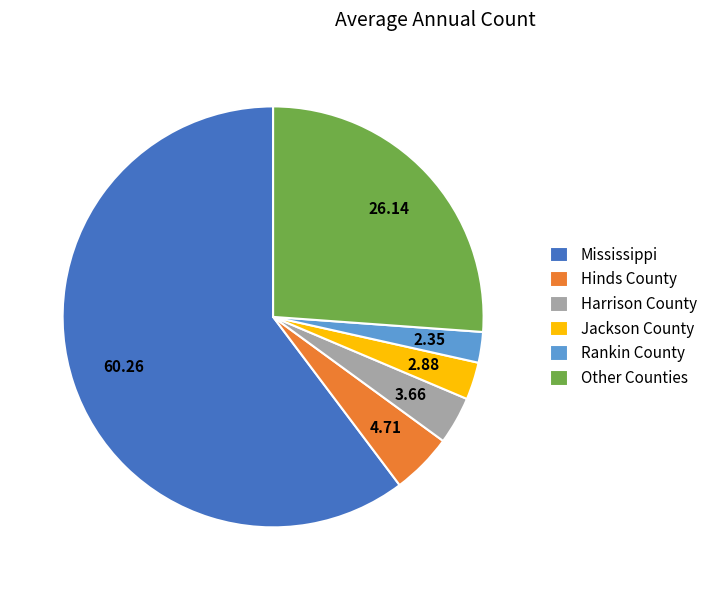

Combined, do Other Counties and Rankin County account for over 50%?

No